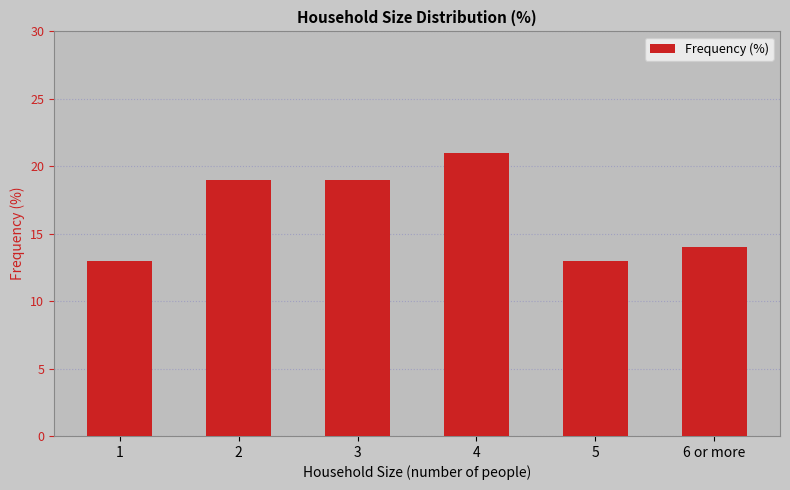

Reading left to right, transcribe all the data shown in this chart.

1=13	2=19	3=19	4=21	5=13	6 or more=14